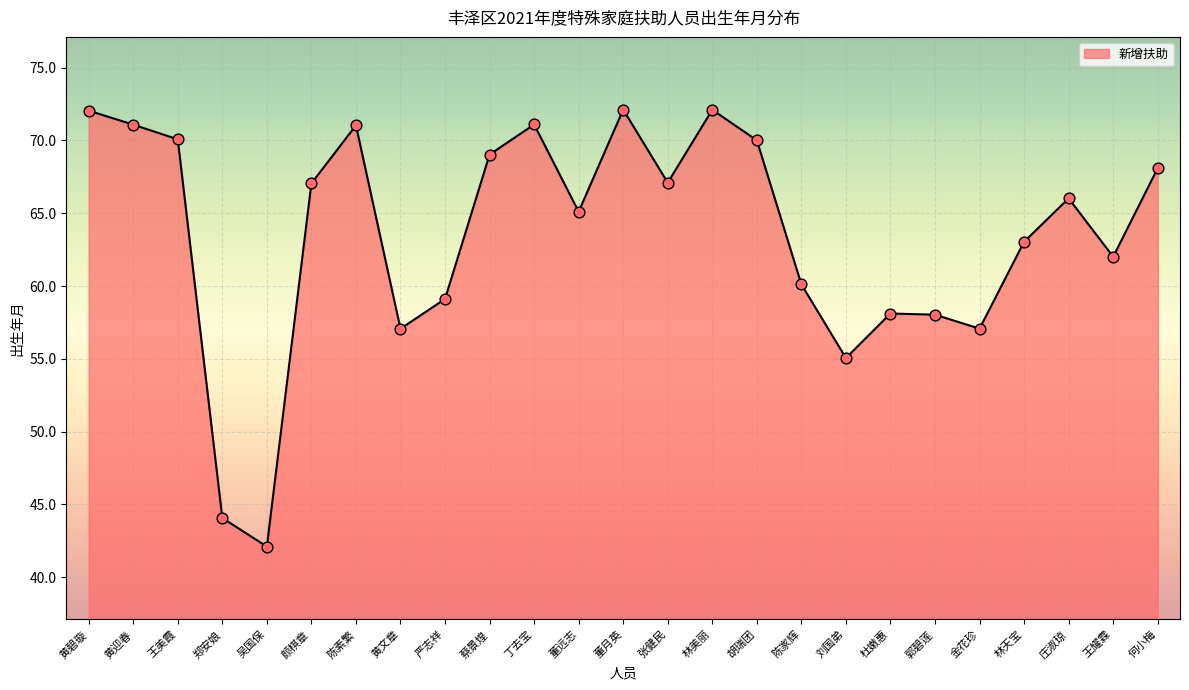

Approximately how many times larger is the value at 张健民 compared to 吴国保?

1.6